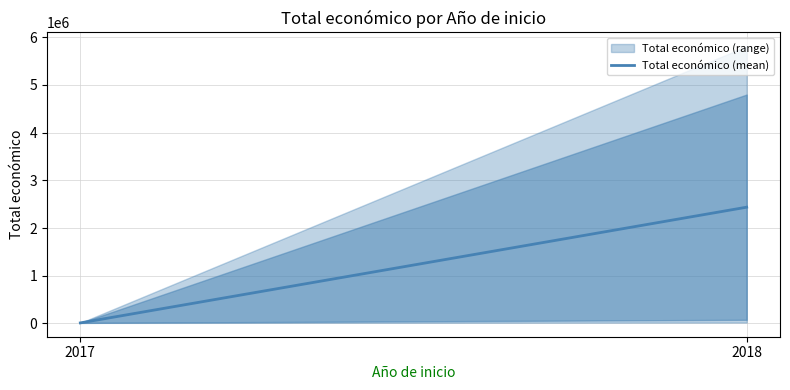

Approximately how many times larger is the value at 2018 compared to 2017?

203.0